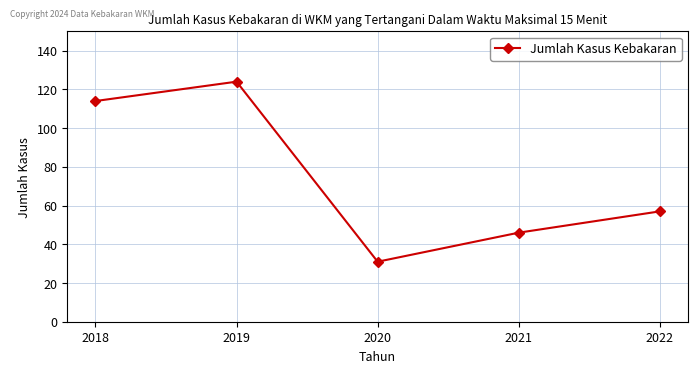

What is the maximum value shown in the chart?

124